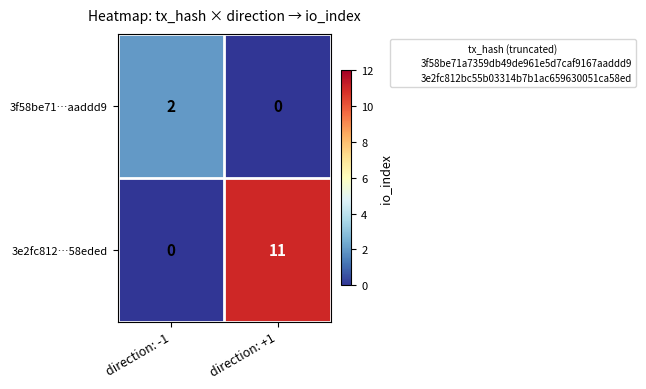

Reading left to right, list all the values displayed in this chart.

3f58be71…aaddd9: direction: -1=2	direction: +1=0
3e2fc812…58eded: direction: -1=0	direction: +1=11